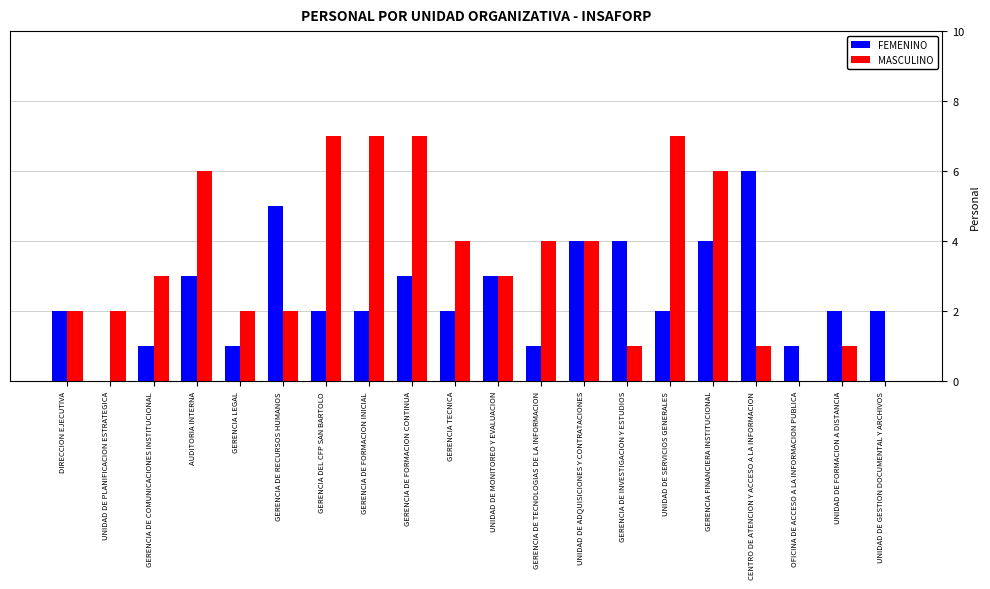

Which series changed the most between GERENCIA DEL CFP SAN BARTOLO and CENTRO DE ATENCION Y ACCESO A LA INFORMACION?

MASCULINO